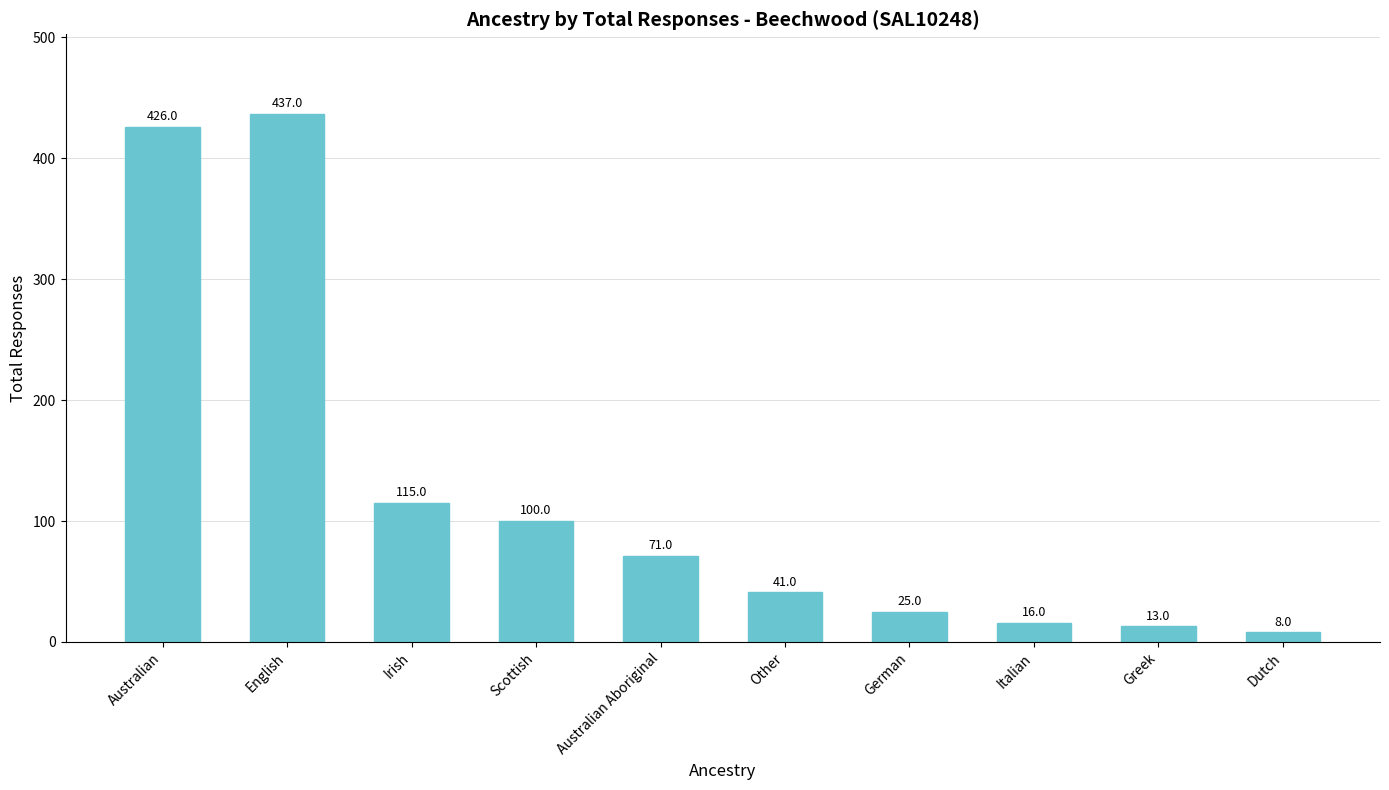

What is the difference between the maximum and minimum values?

429